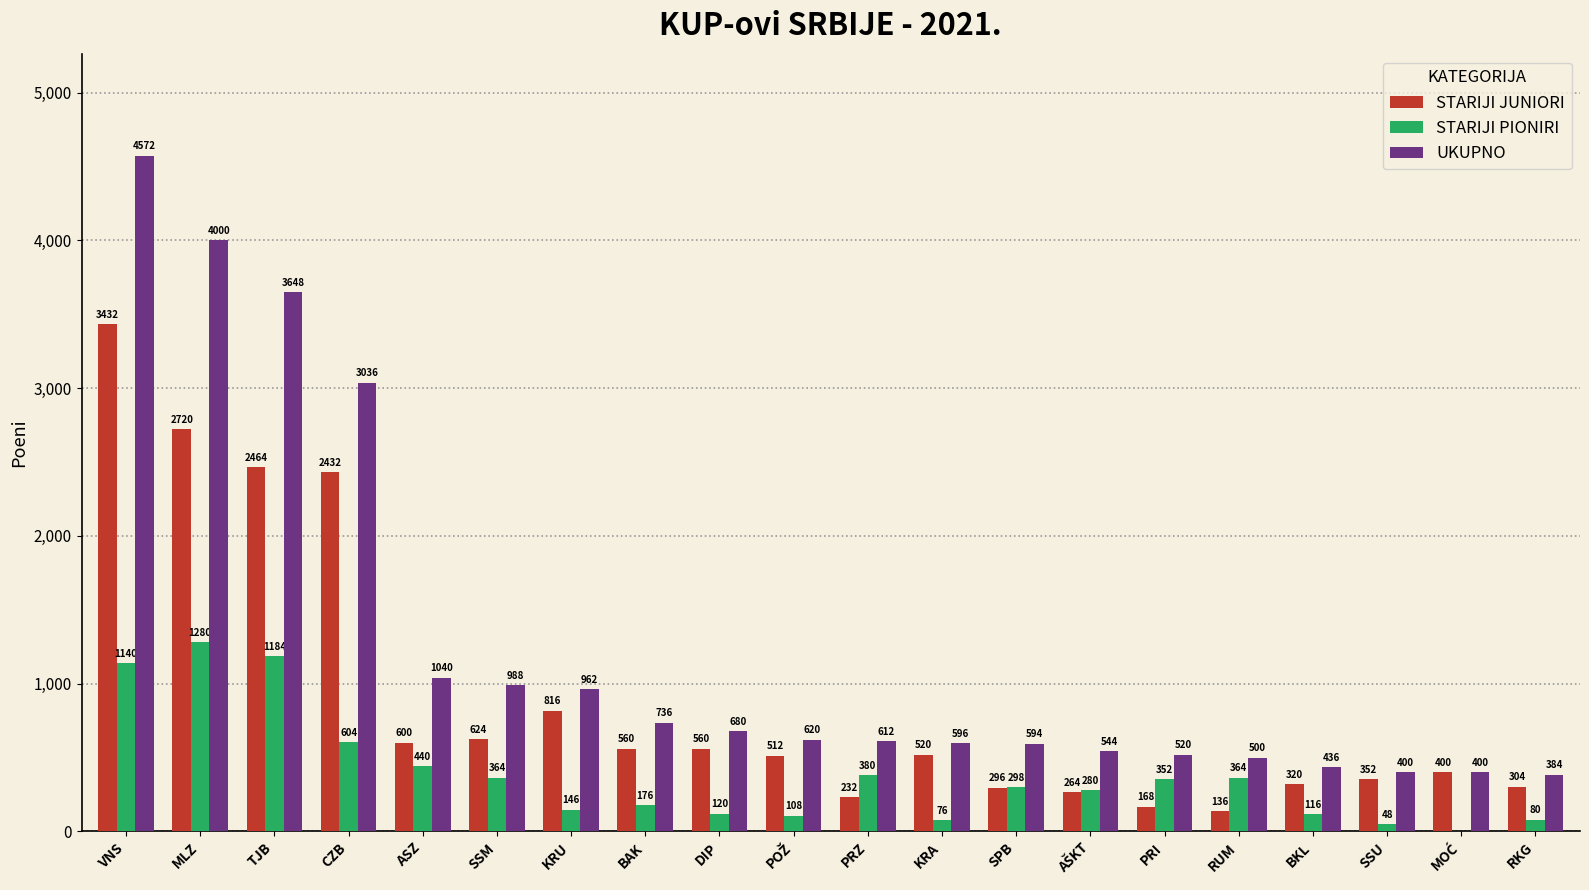

The UKUPNO series shows 2174 at MLZ. True or false?

False